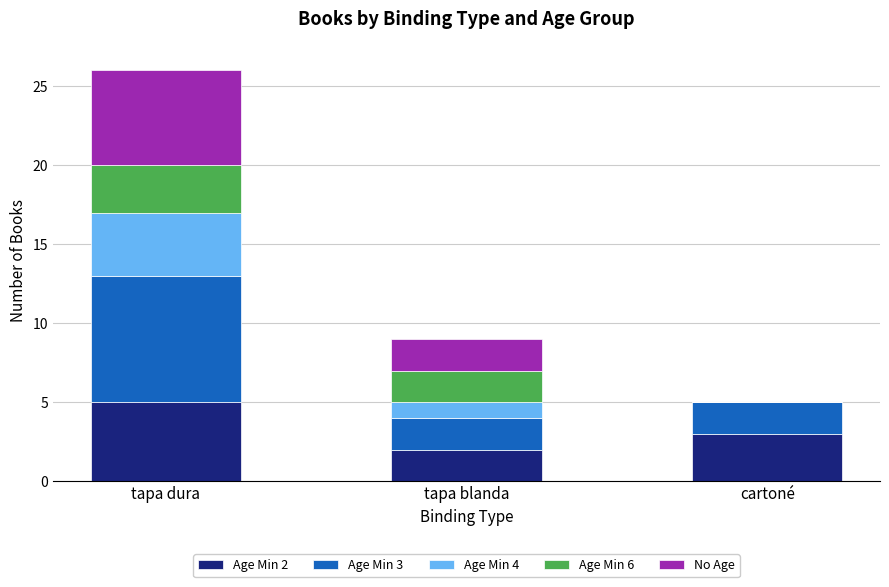

Is it true that Age Min 2 equals 2 at tapa dura?

False